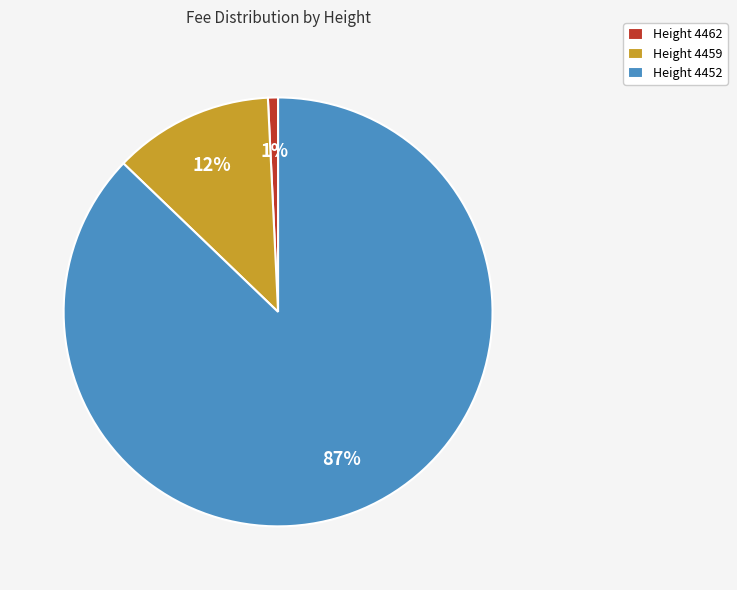

Which slice is the smallest?

Height 4462